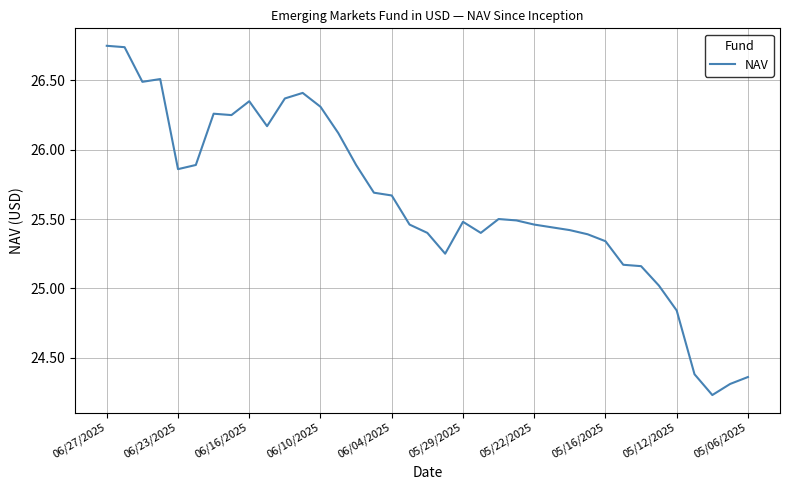

What is the difference between the maximum and minimum values?

2.5